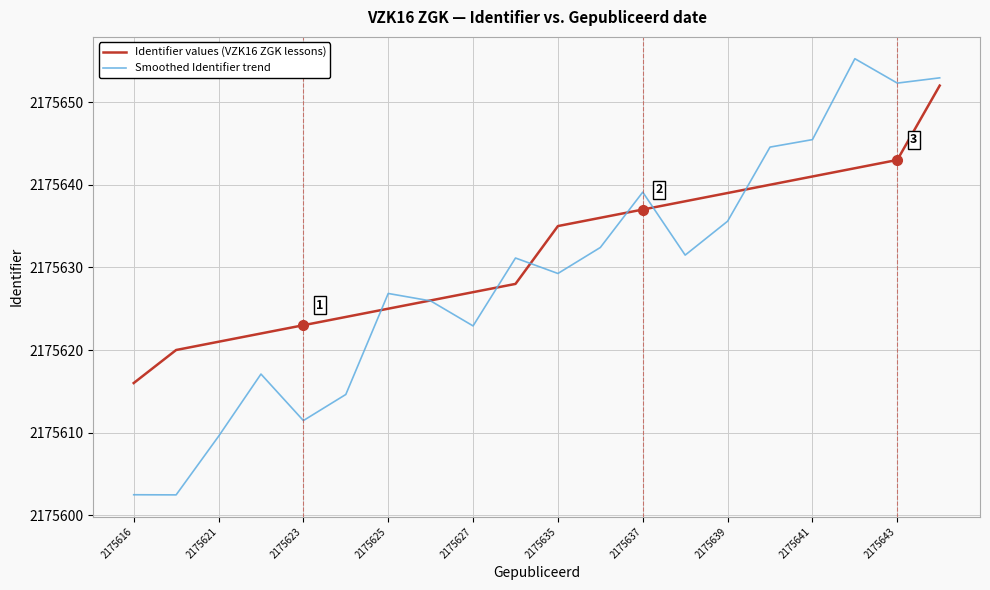

List the series in order of their peak value, highest first.

Smoothed Identifier trend, Identifier values (VZK16 ZGK lessons)